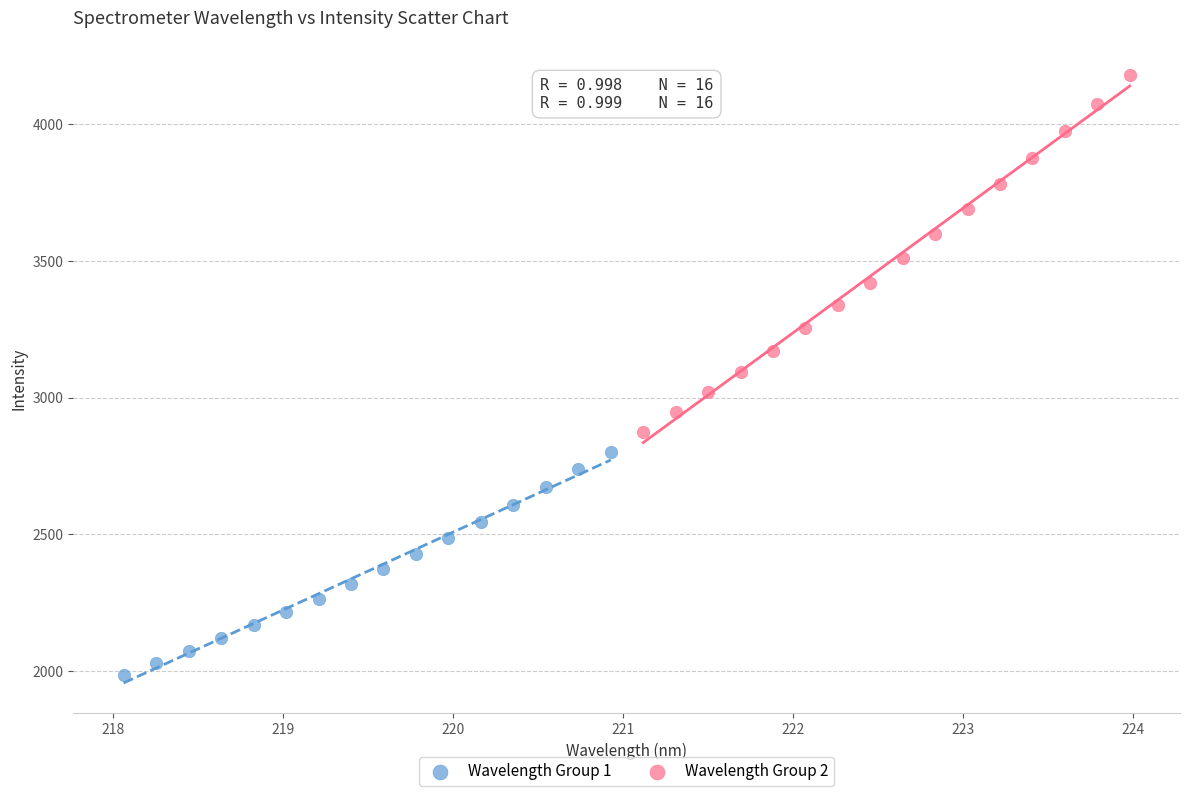

What are all the series names shown in the legend?

Wavelength Group 1, Wavelength Group 2